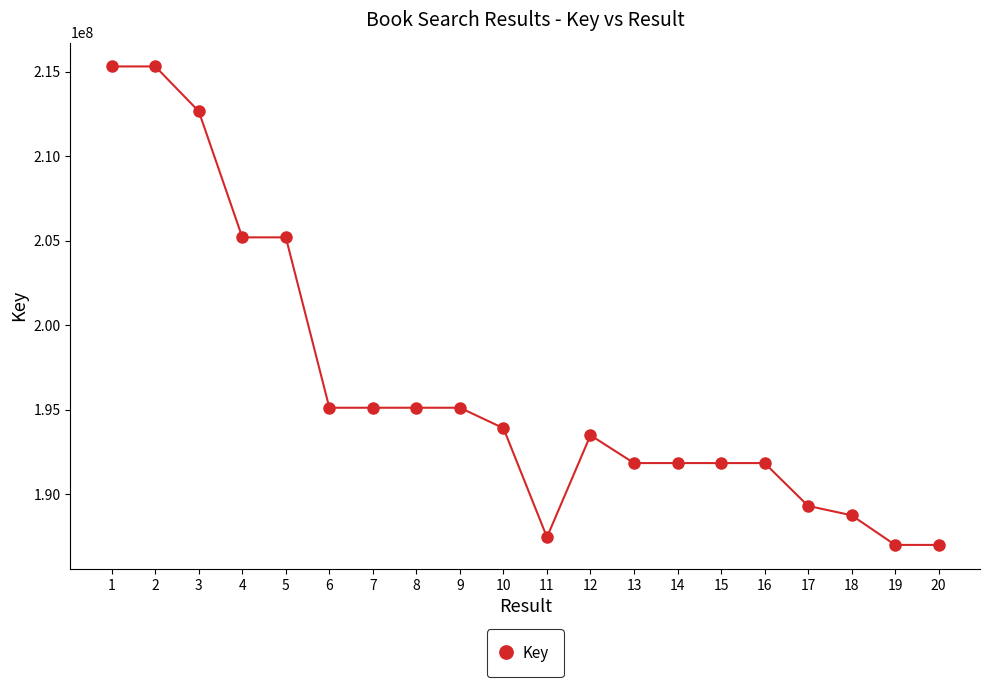

The chart shows a value of 193478830 at 12. True or false?

True